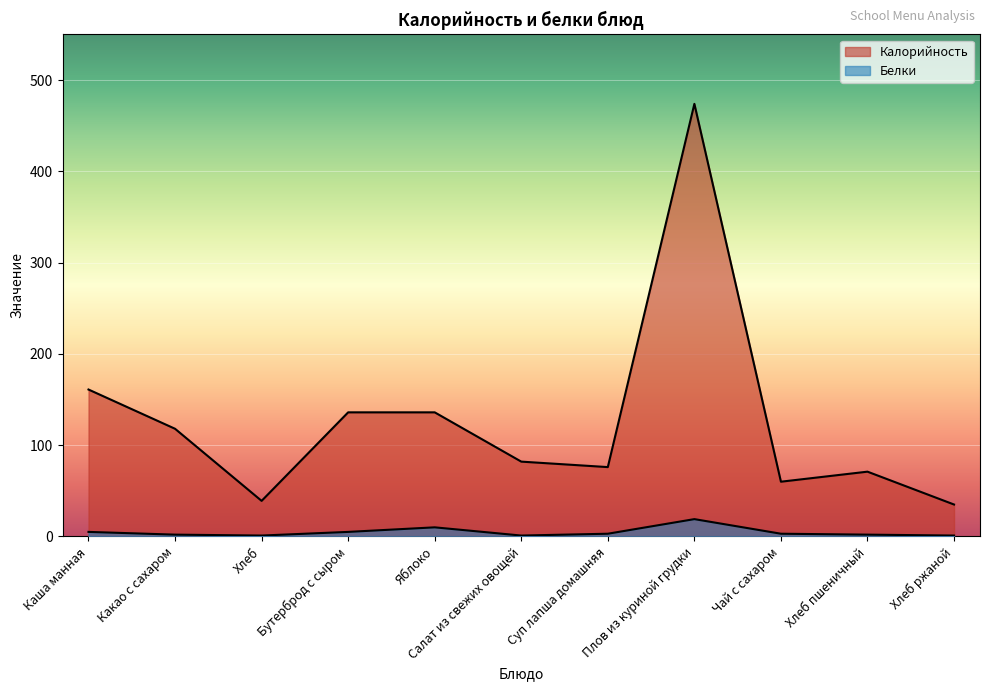

The value of Белки at Хлеб is 0. True or false?

False